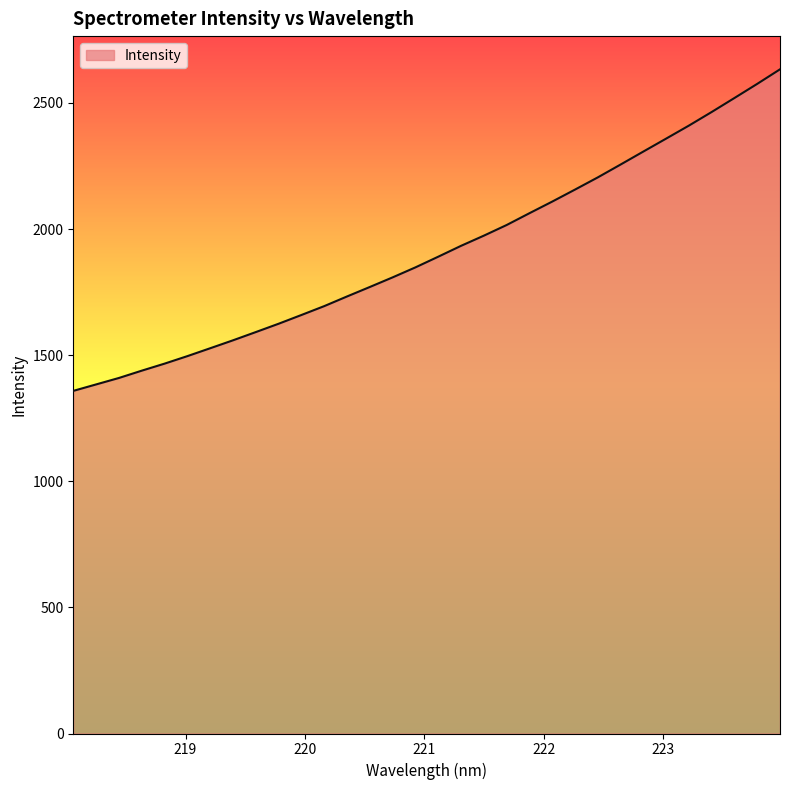

What is the minimum value shown in the chart?

1358.3